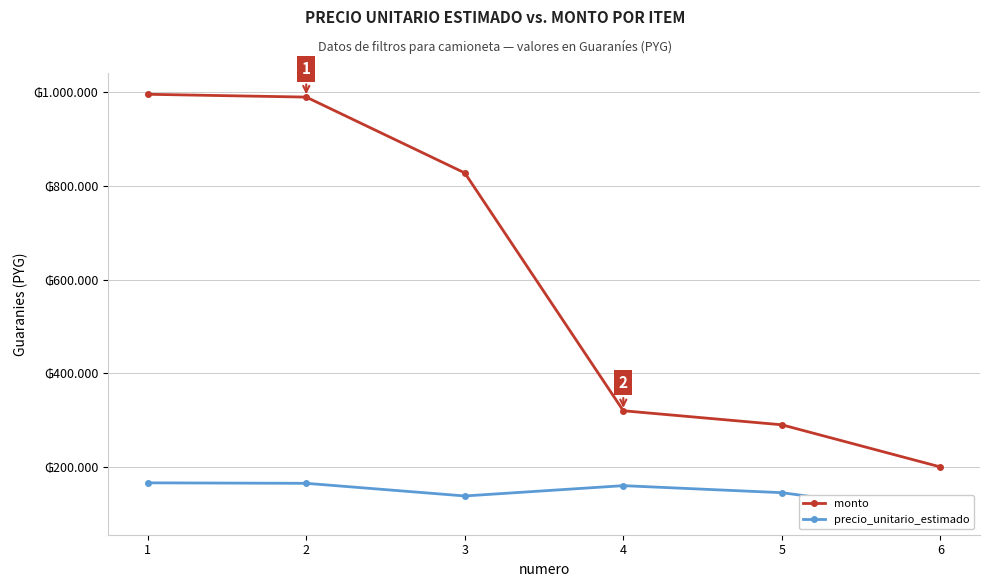

True or false: monto and precio_unitario_estimado cross at least once.

False